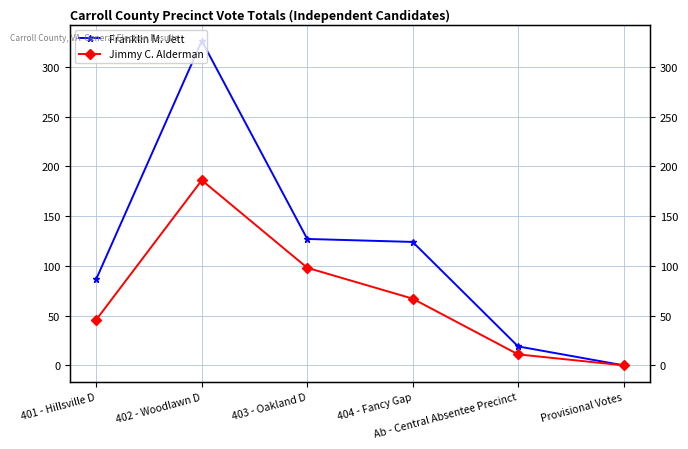

Which series has the largest total across all categories?

Franklin M. Jett